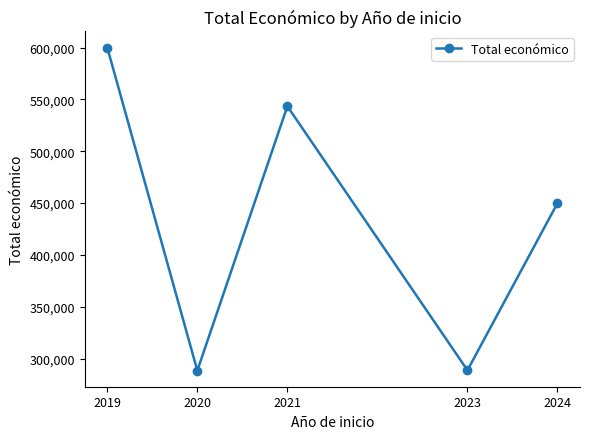

What is the minimum value shown in the chart?

288442.0